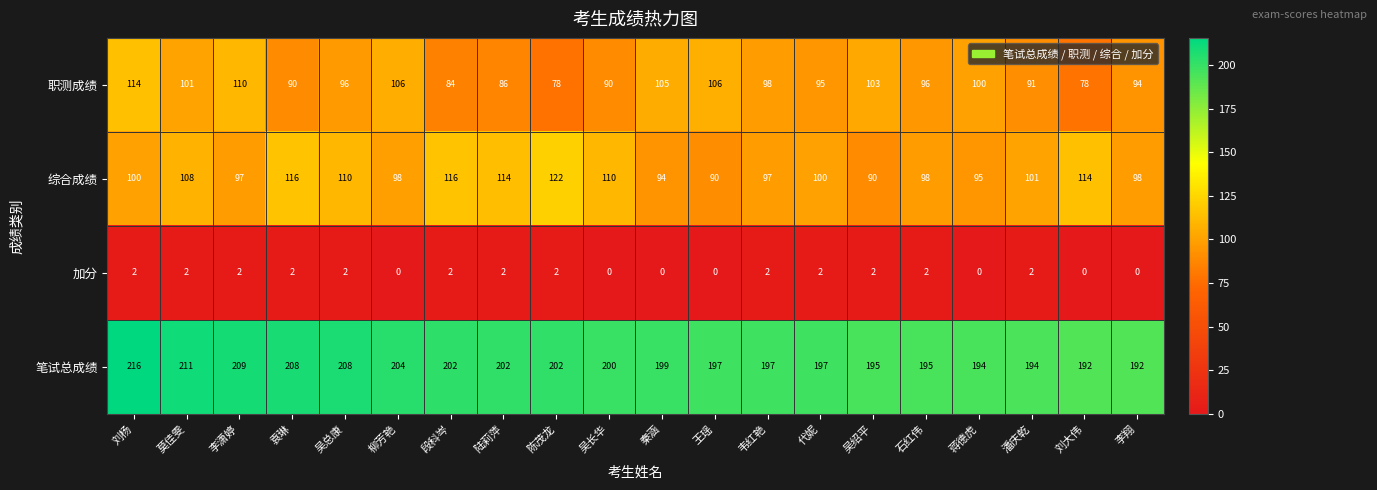

Which series changed the most between 袁琳 and 代妮?

综合成绩